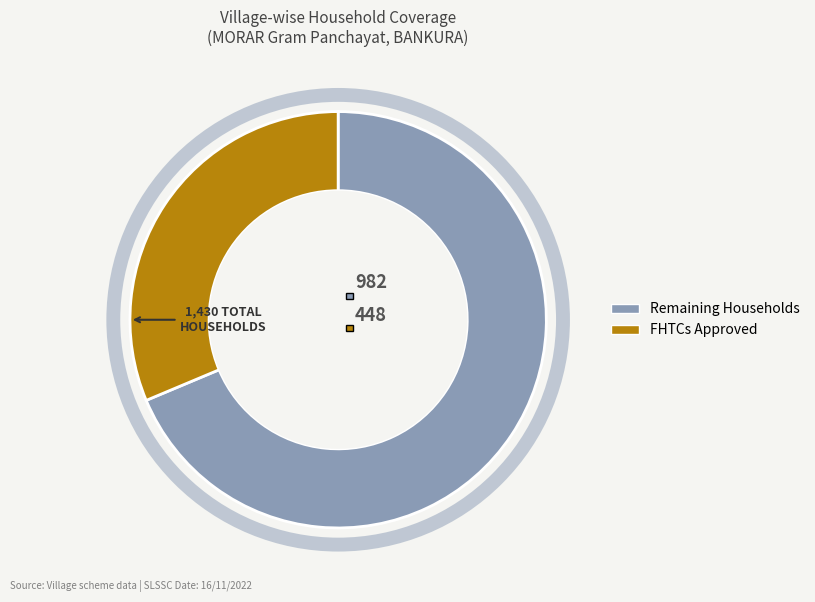

Rank the series by their average value, from lowest to highest.

FHTCs approved, Remaining Households